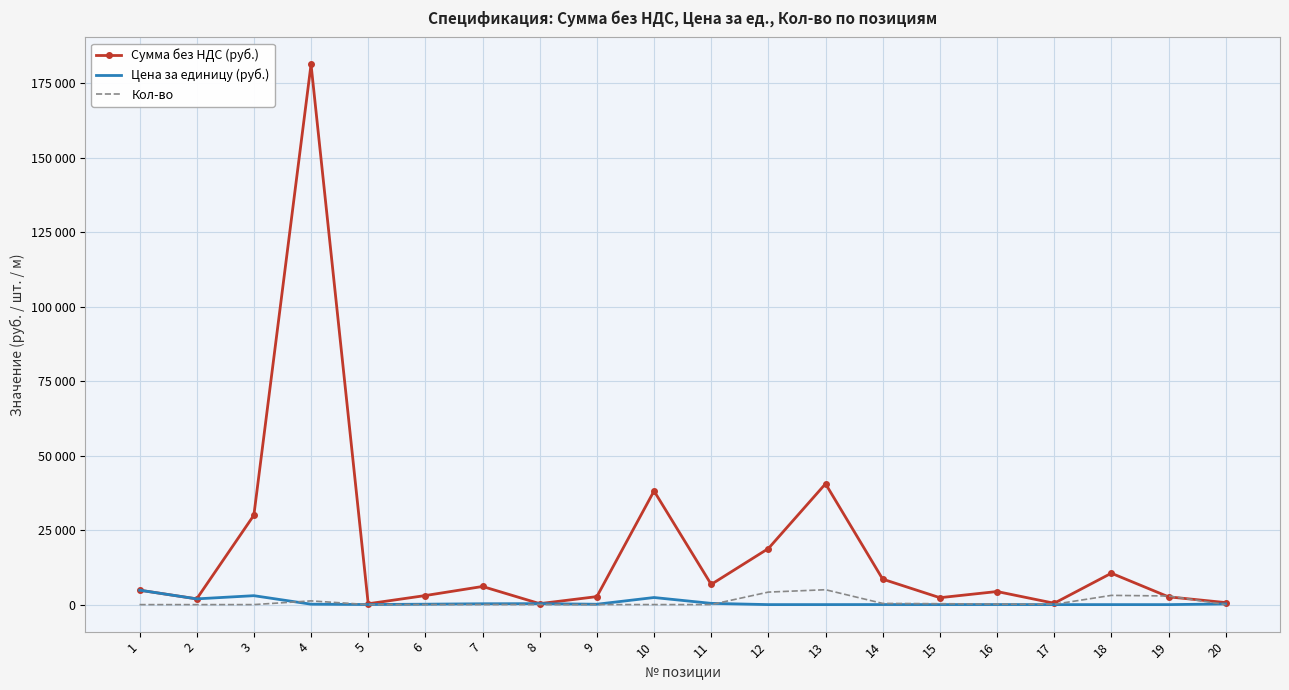

Which has a higher value, 3 or 5?

3